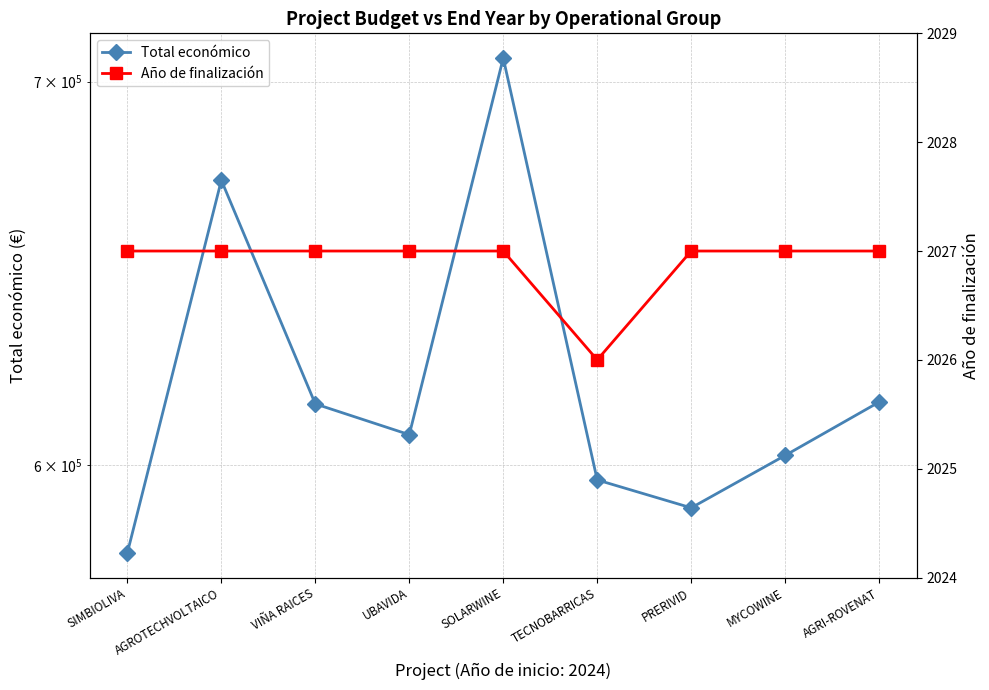

The value of Año de finalización at MYCOWINE is 3626.6. True or false?

False